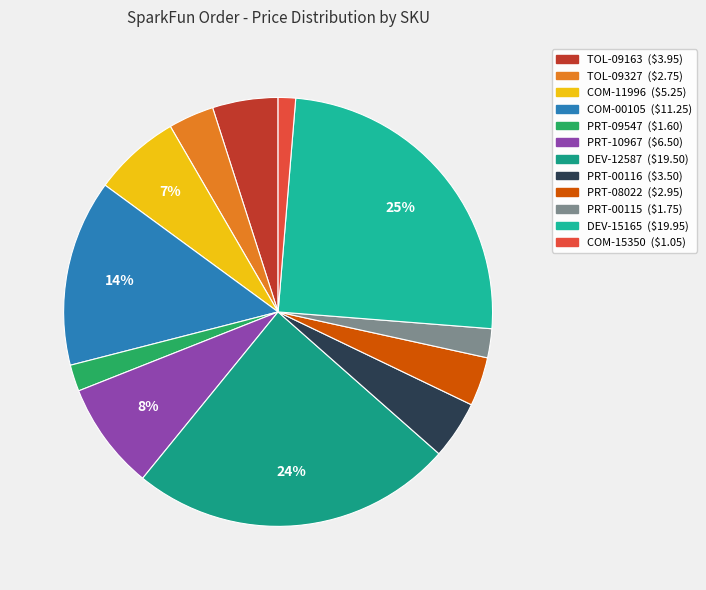

What is the largest slice in the pie chart?

DEV-15165